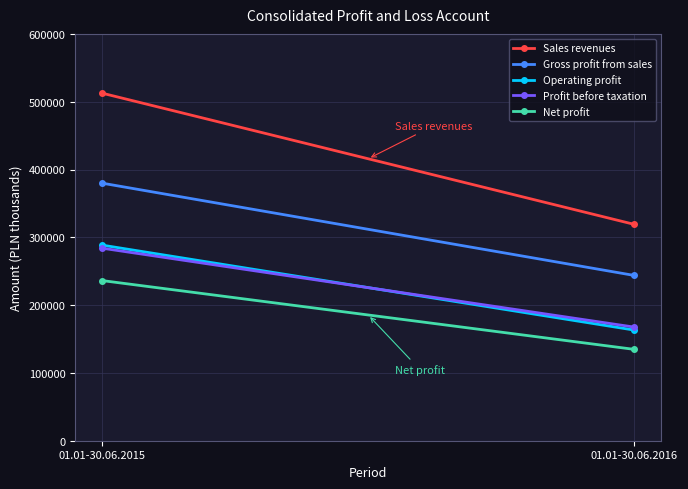

What is the value of the Sales revenues point at the 1st from the left?

512697